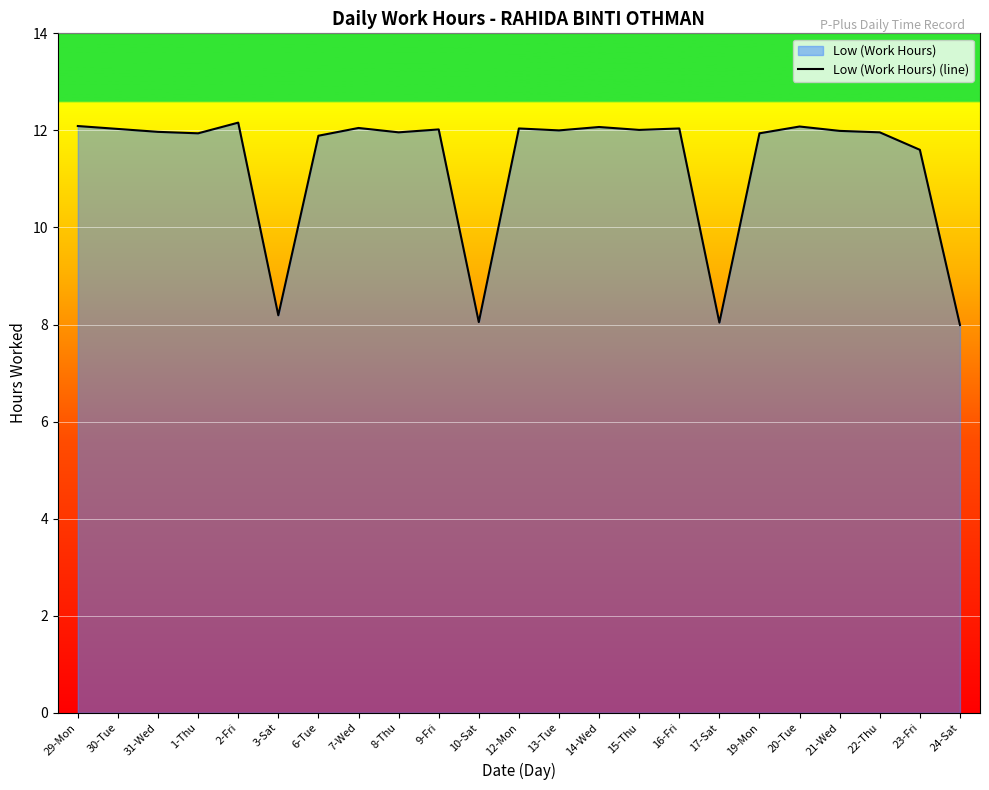

What is the sum of all values?

260.1